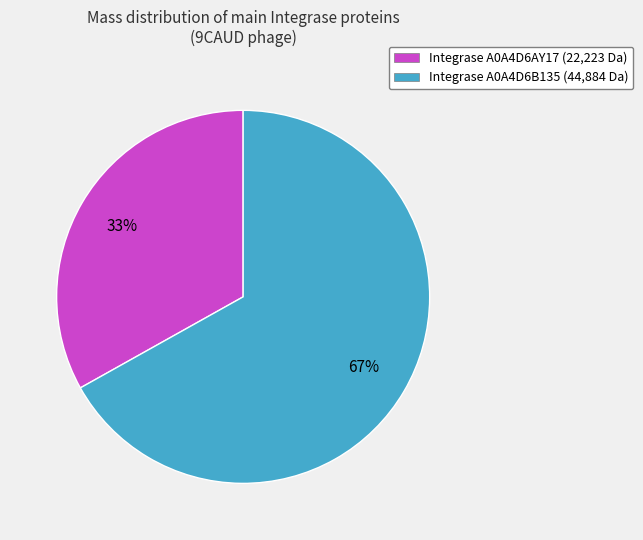

True or false: Integrase A0A4D6B135 (44,884 Da) accounts for 54% of the total.

False